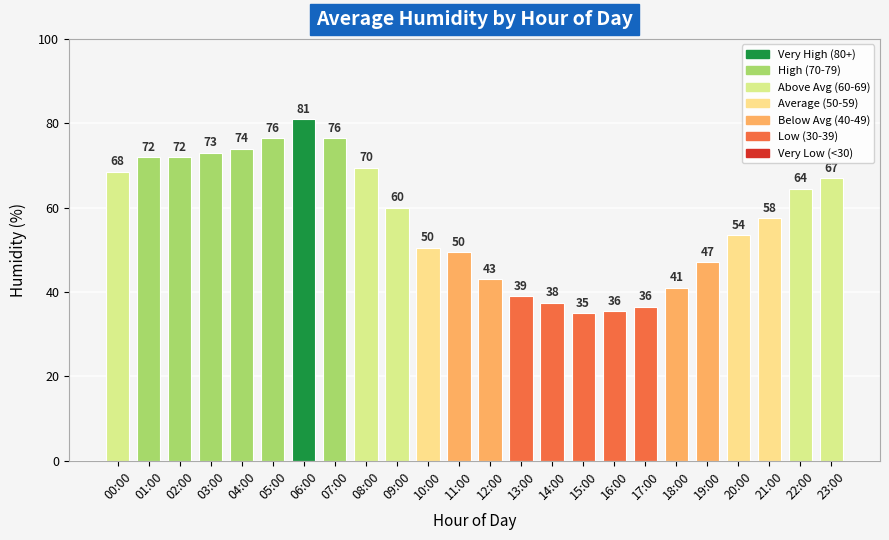

What is the change in value from 01:00 to 18:00?

-31.0